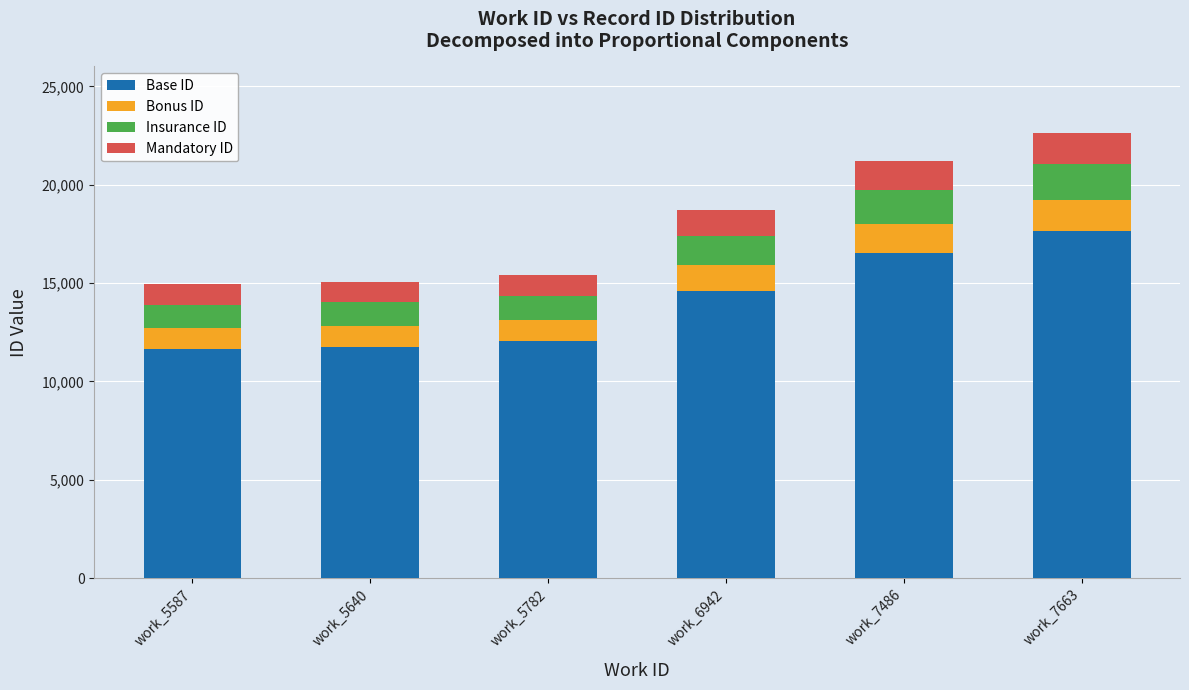

What is the value of the Base ID bar at the 6th from the left?

17642.0